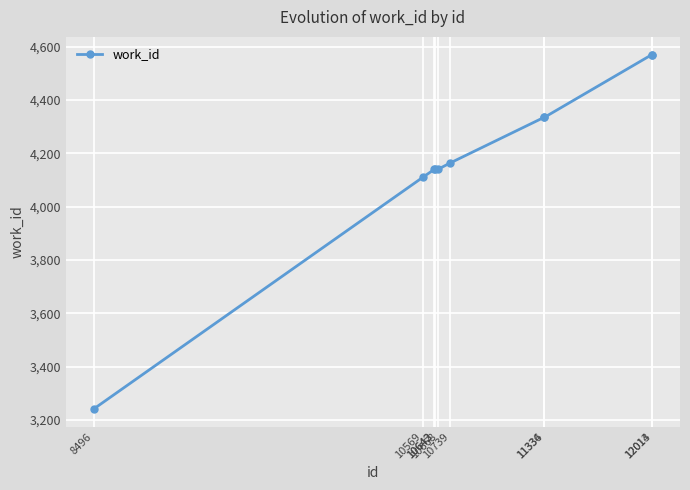

The value at 8496 is 4418. True or false?

False